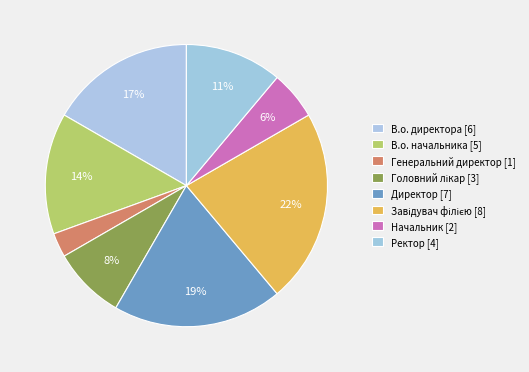

To the nearest percent, what portion does Головний лікар represent?

8%